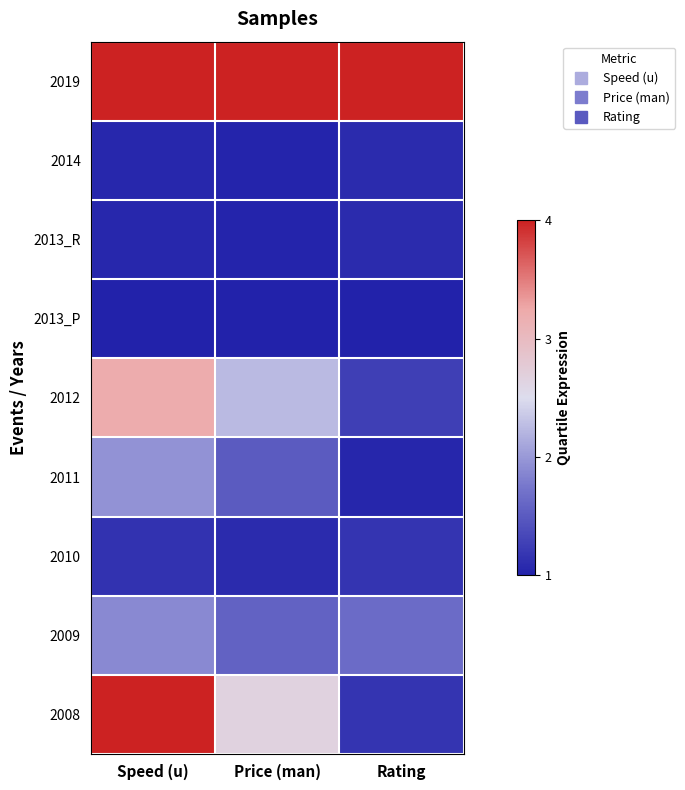

At which category is the sum across all series the highest?

Speed (u)